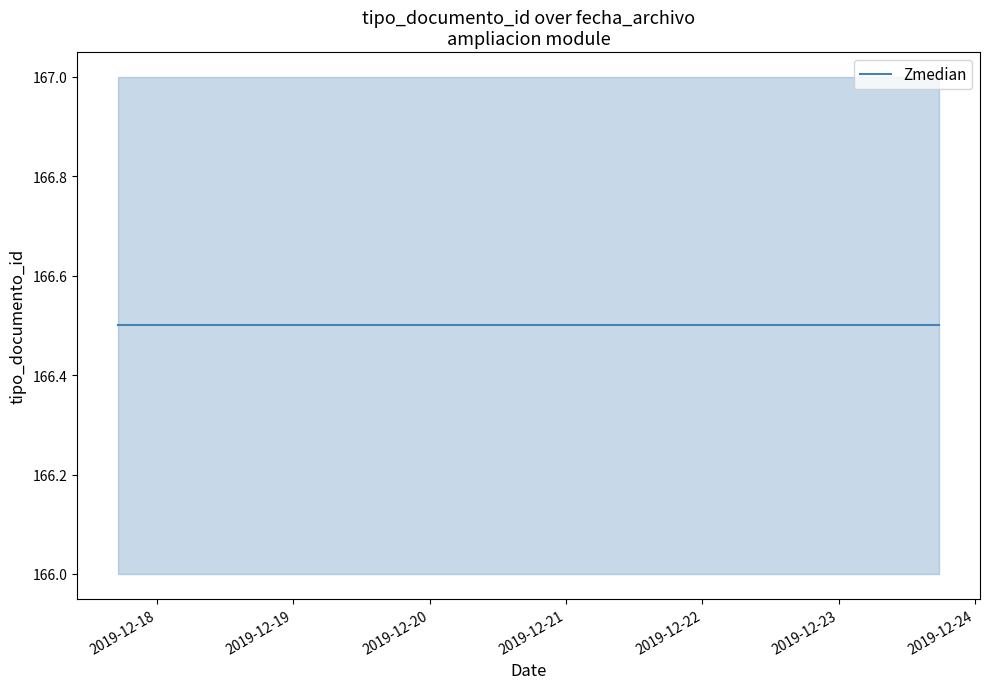

The chart shows a value of 34 at 2019-12-23 17:37:05. True or false?

False